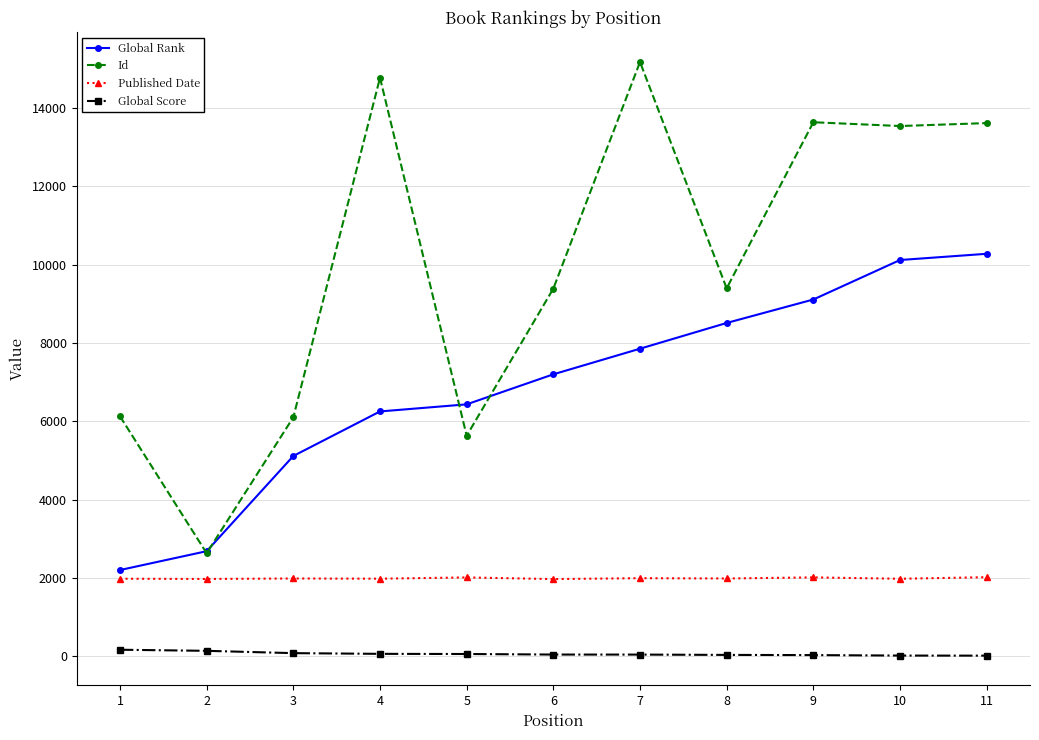

At which label is Global Rank closest to 6240?

4